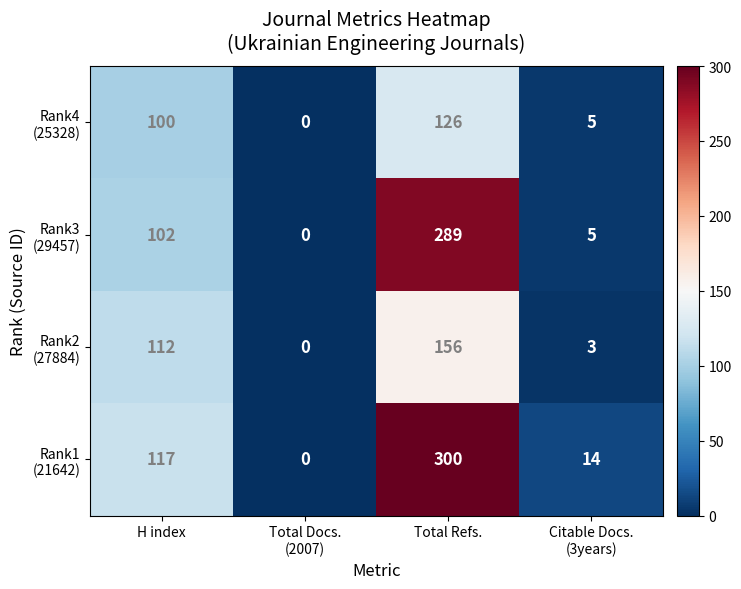

What is the difference between the highest and lowest values at H index?

17